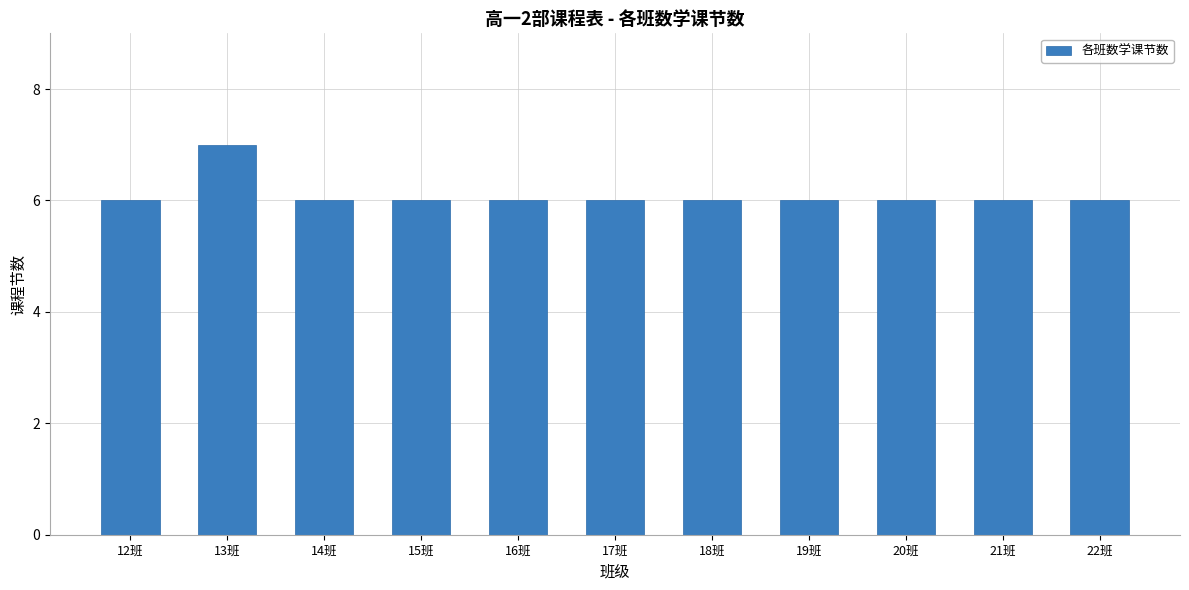

How many values are between 6 and 7?

11